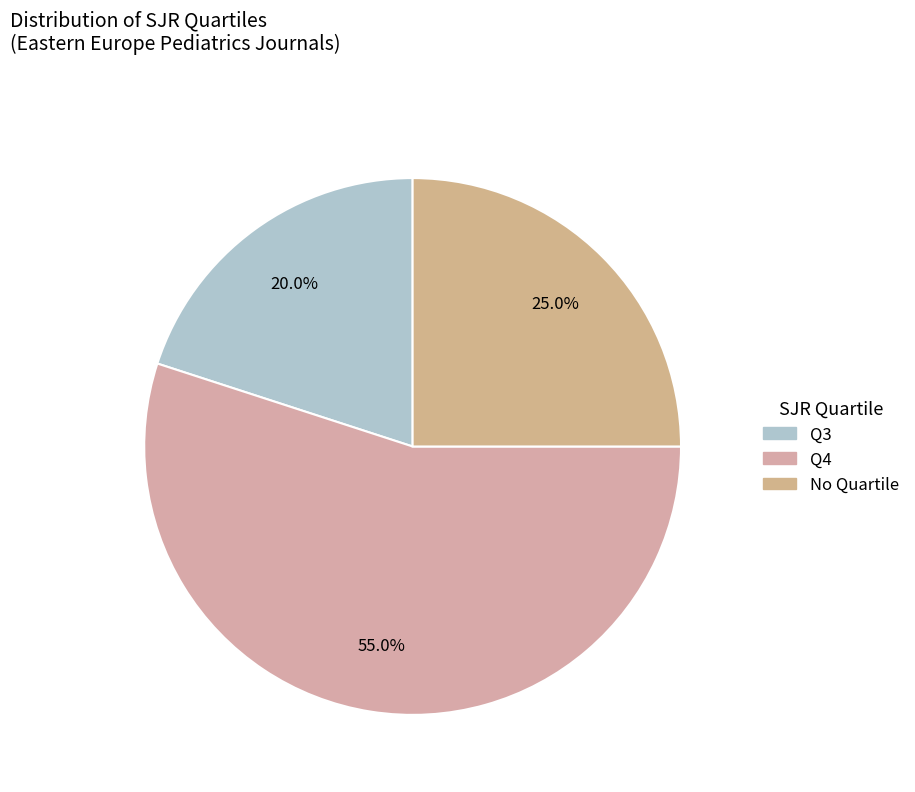

How many segments does this pie chart have?

3